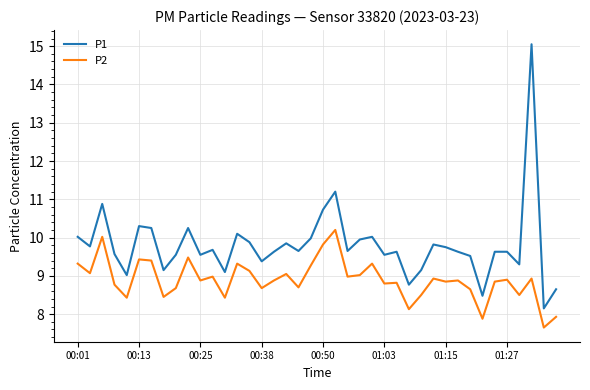

What are all the series names shown in the legend?

P1, P2